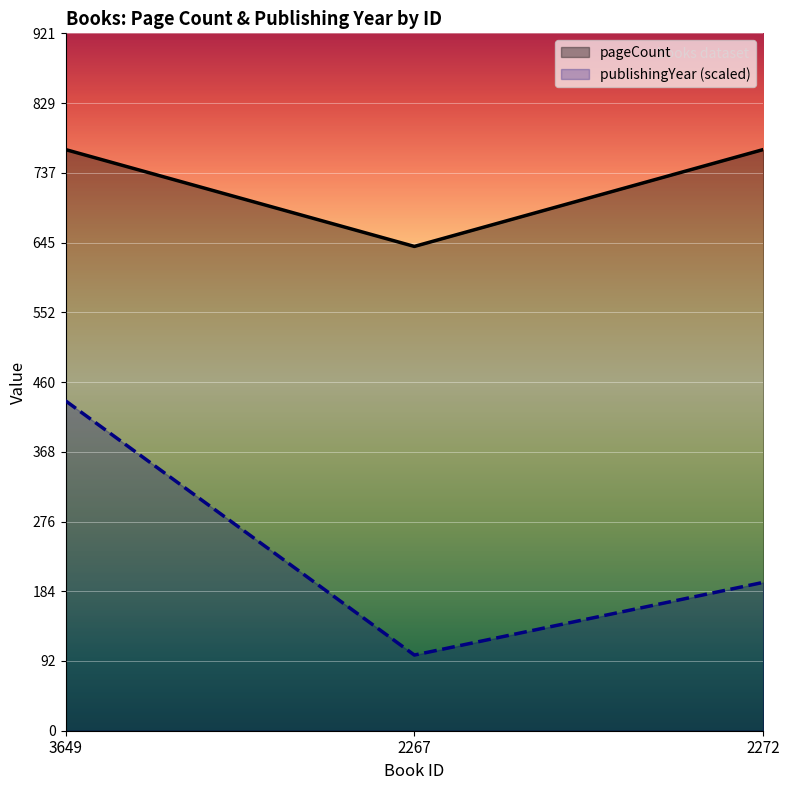

At which label is pageCount closest to 704?

3649